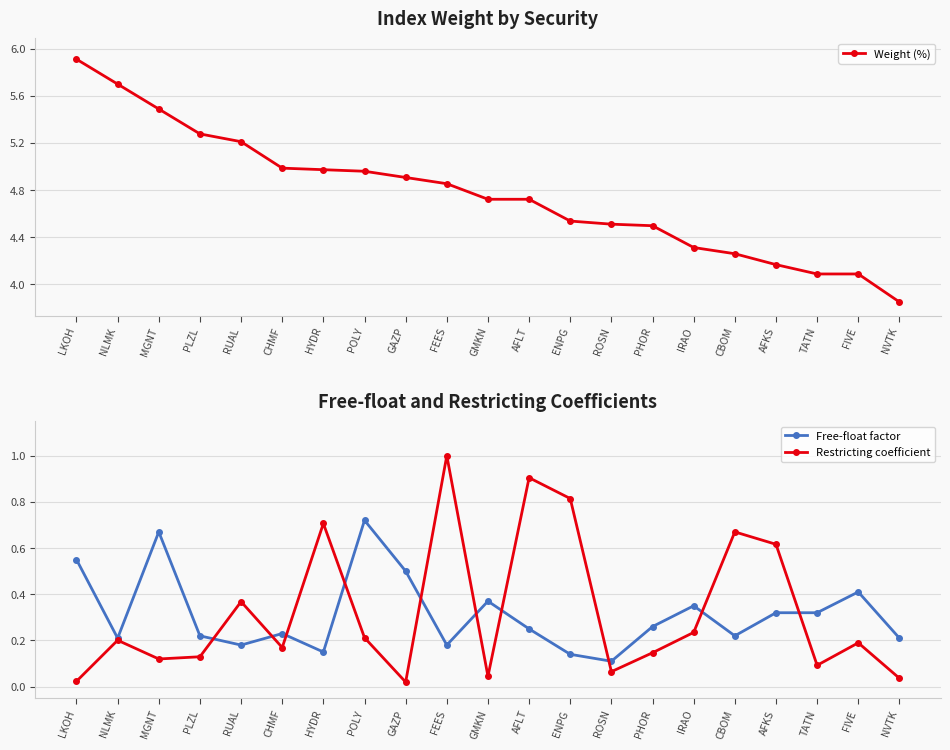

What is the value of the Weight (%) point at the 4th from the left?

5.3